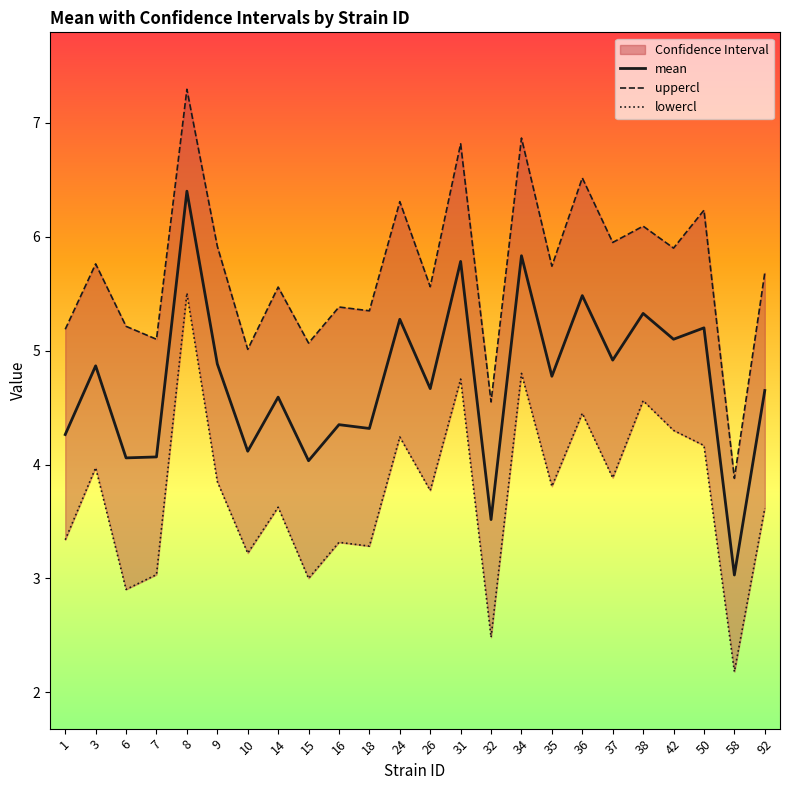

Which series has the largest total across all categories?

uppercl